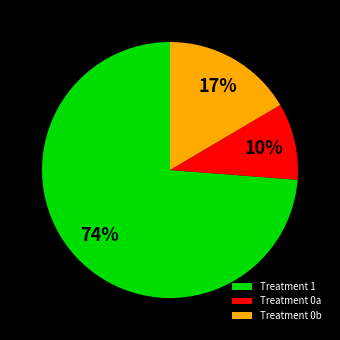

Is the sum of Treatment 1 and Treatment 0b greater than half?

Yes